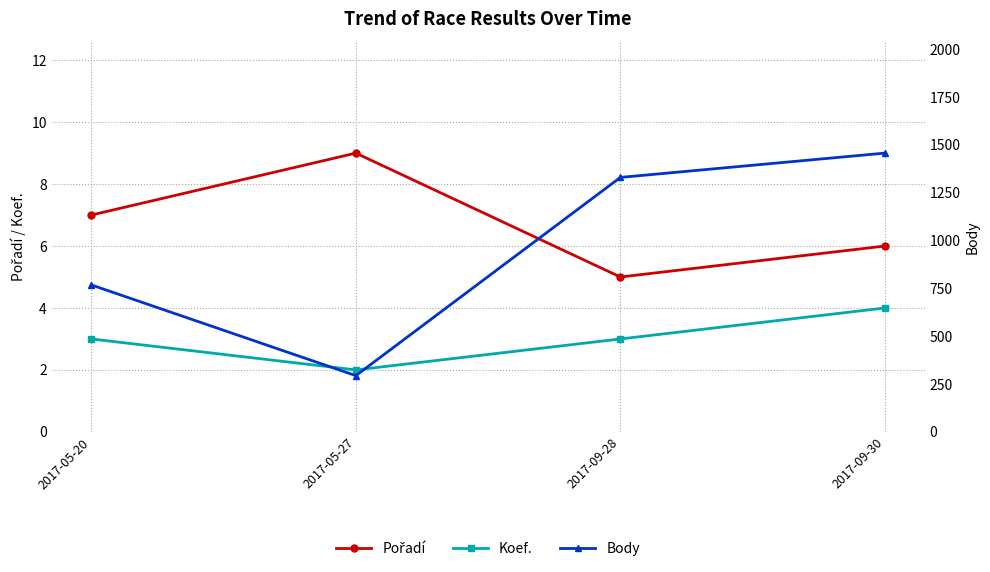

How many Body values are between 768 and 1457?

3